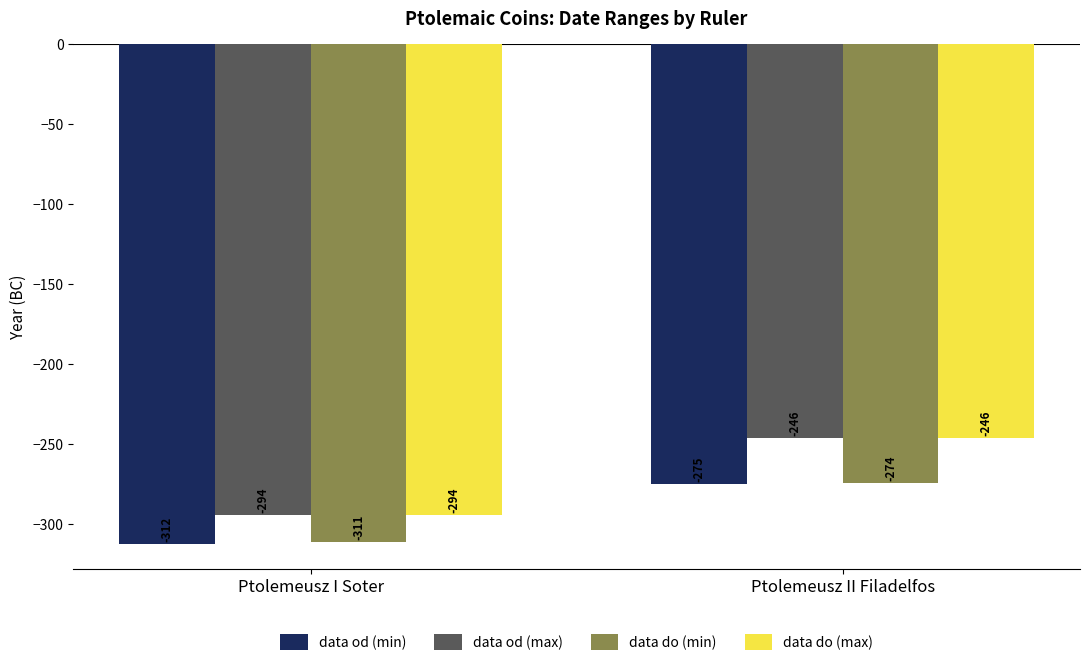

How many values in the data od (max) series are below -246?

1